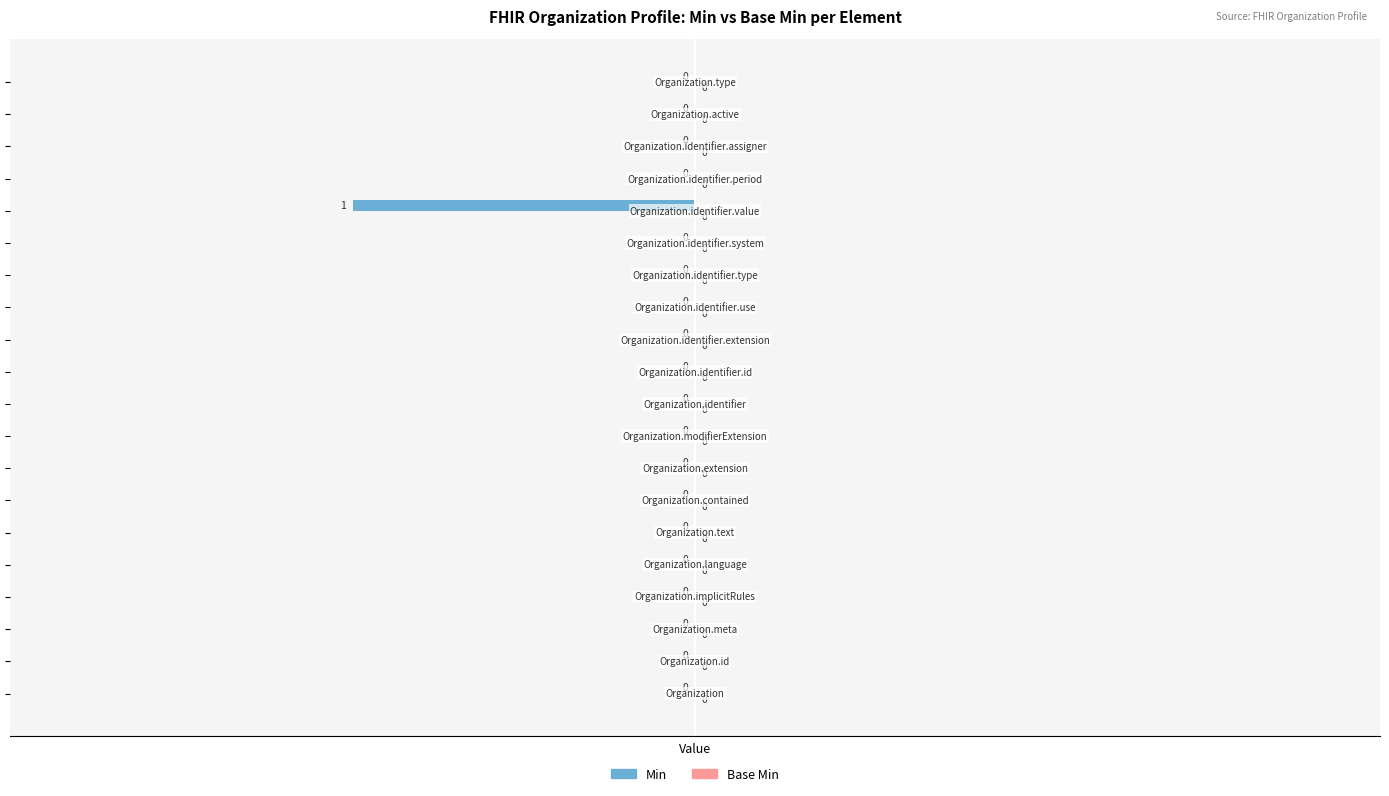

How many values are between 0 and 1?

19